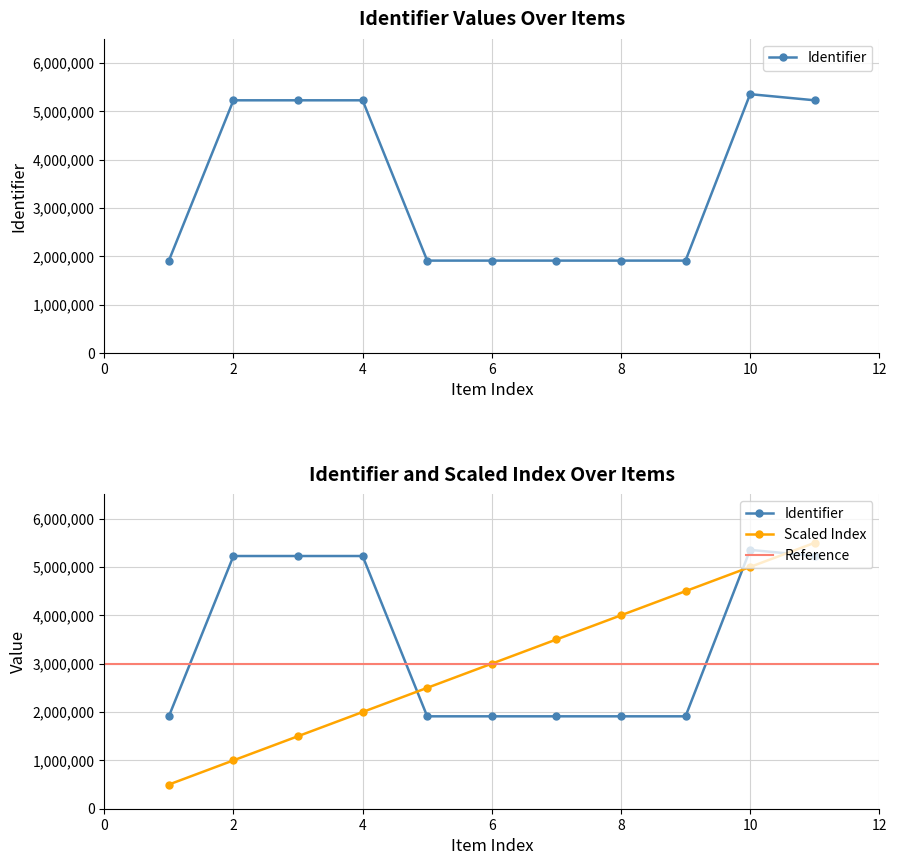

The value at Stap 5 is 1911064. True or false?

True